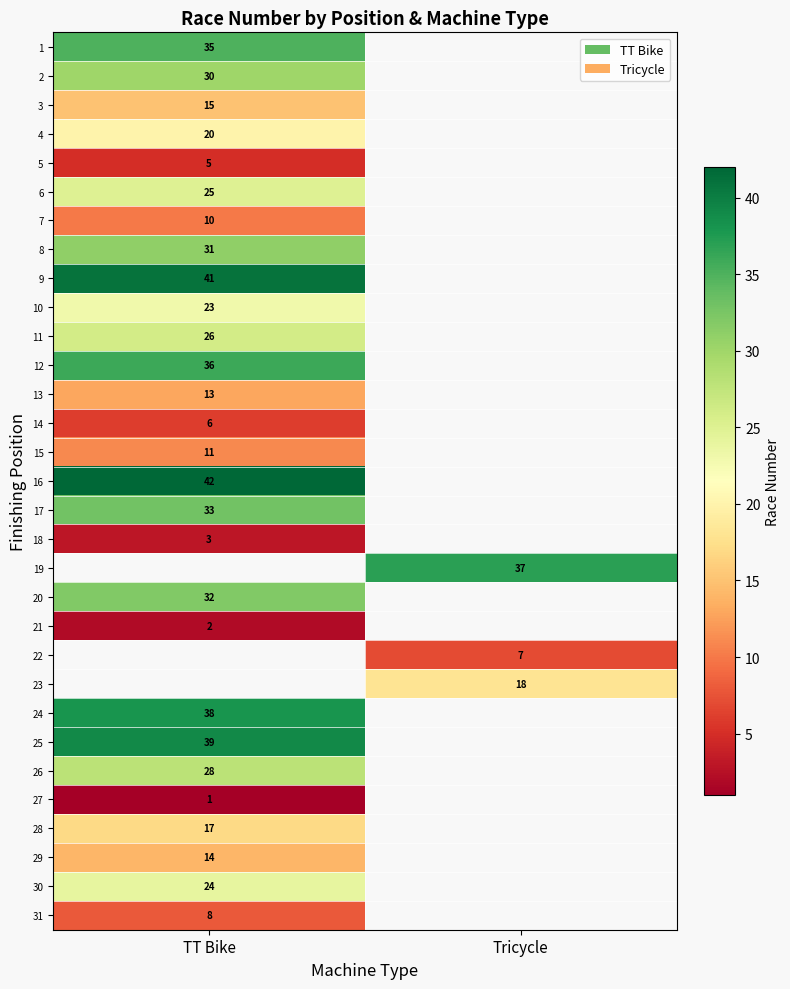

The 1 series shows 35 at TT Bike. True or false?

True